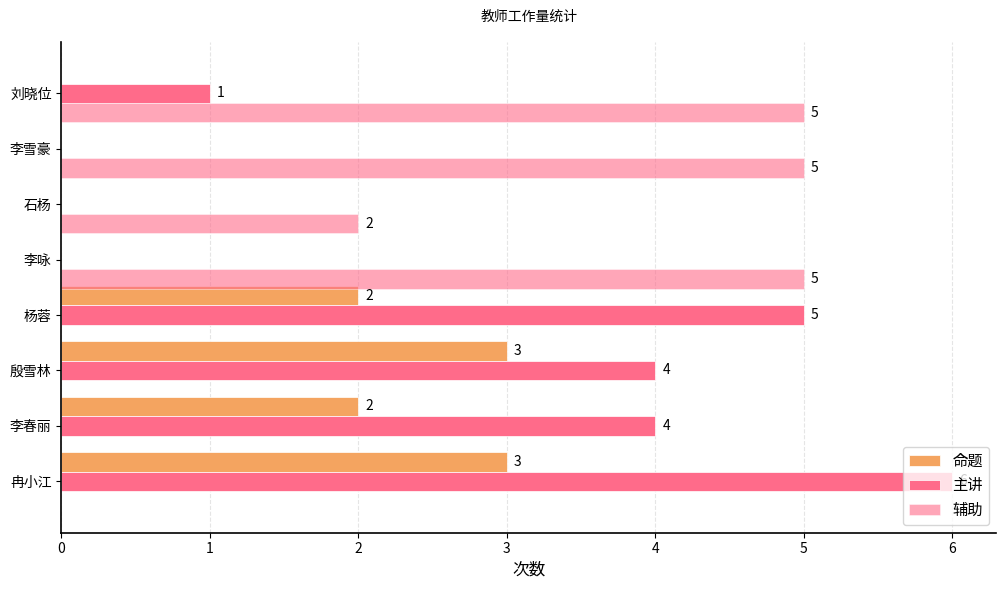

Count the number of categories in the chart.

8